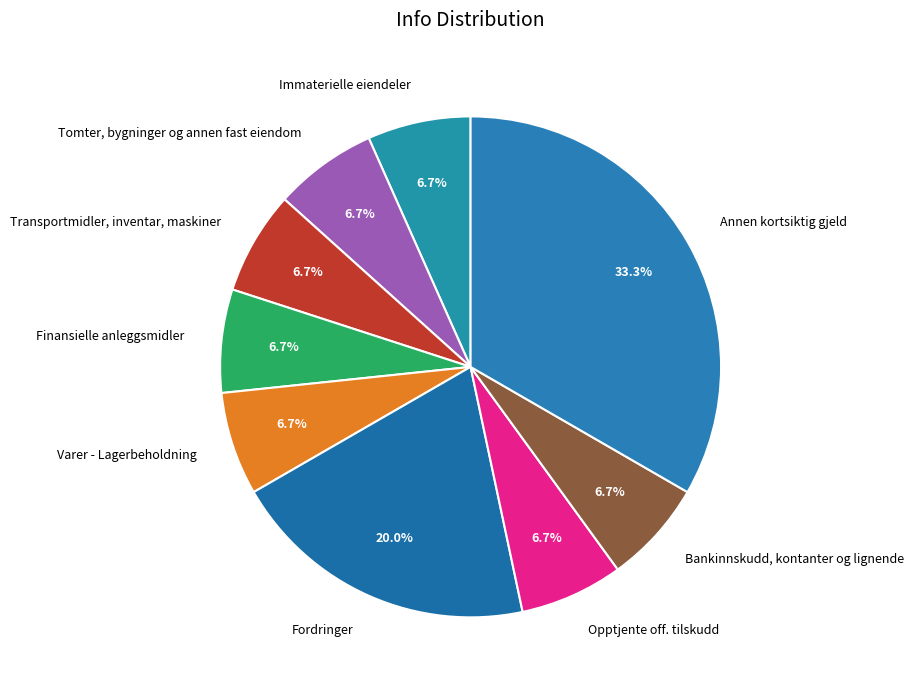

What is the ratio of the value at Finansielle anleggsmidler to the value at Varer - Lagerbeholdning?

1.0